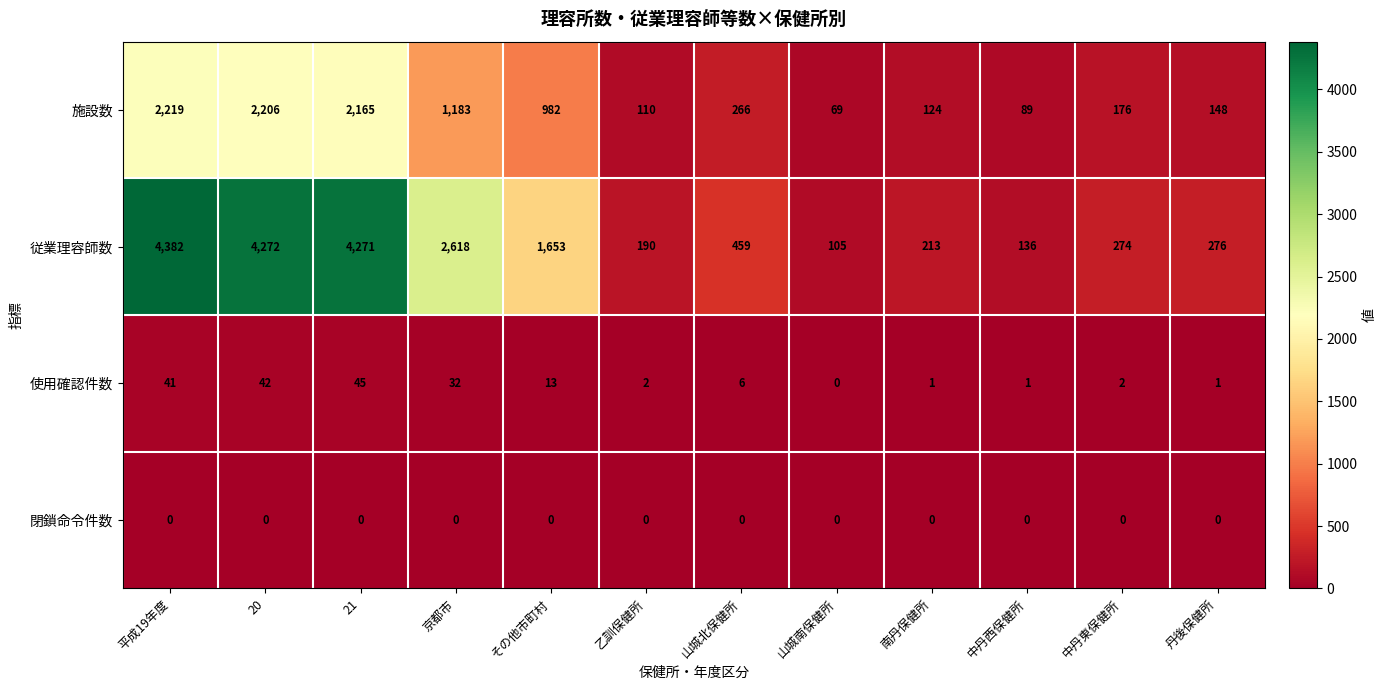

Rank the series at 21 from lowest to highest value.

閉鎖命令件数, 使用確認件数, 施設数, 従業理容師数